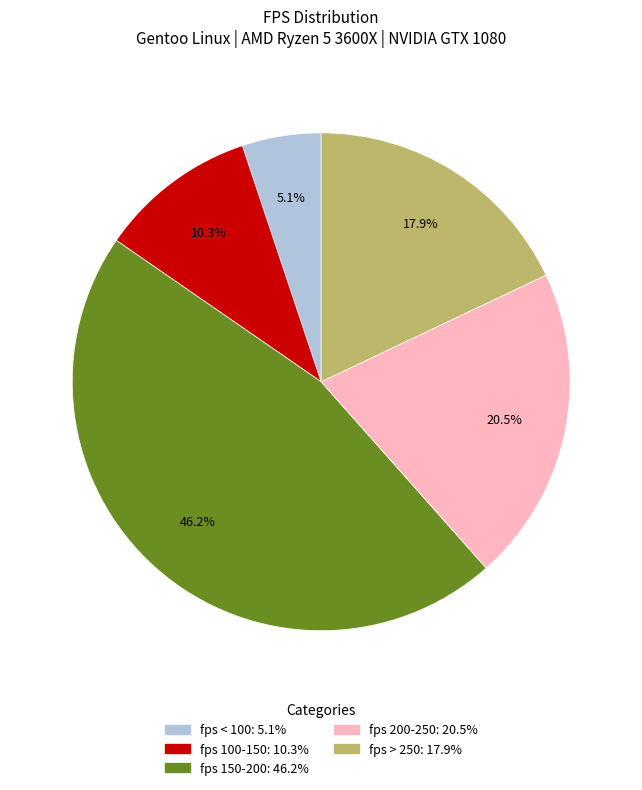

Is there any slice that represents more than half of the pie?

No